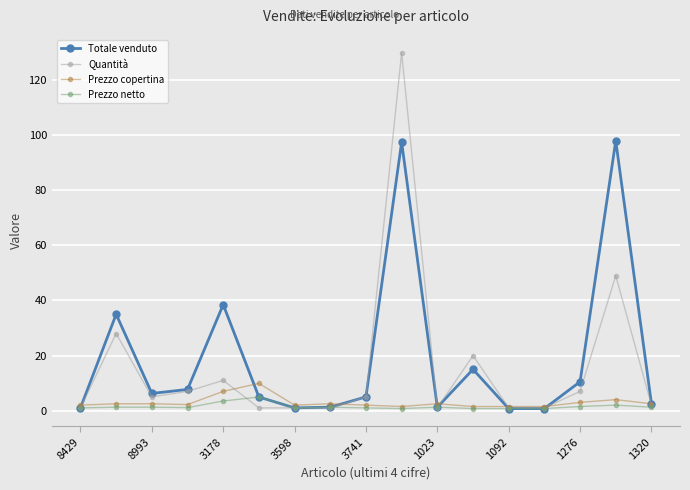

Which series has the widest spread of values?

Quantità